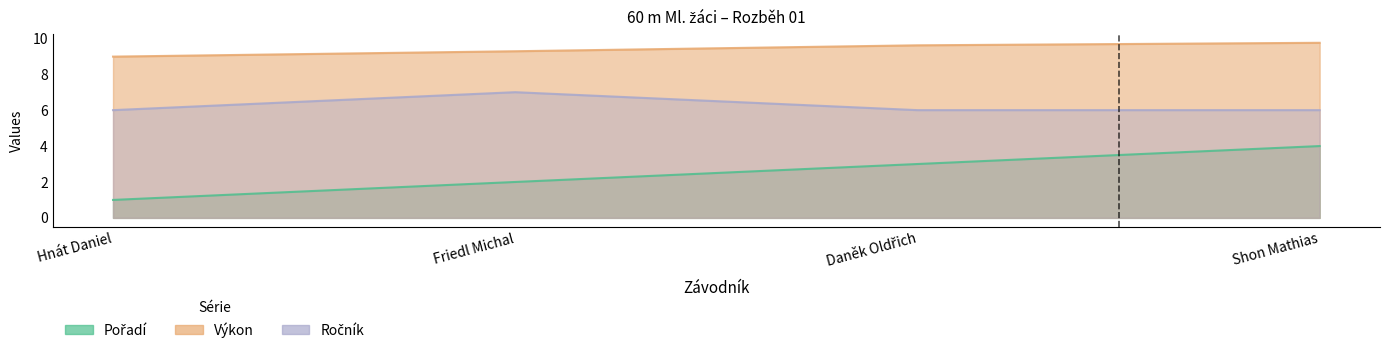

Reading right to left, extract all data points from this chart.

Pořadí: Shon Mathias=4.0	Daněk Oldřich=3.0	Friedl Michal=2.0	Hnát Daniel=1.0
Výkon: Shon Mathias=9.8	Daněk Oldřich=9.6	Friedl Michal=9.3	Hnát Daniel=9.0
Ročník: Shon Mathias=6.0	Daněk Oldřich=6.0	Friedl Michal=7.0	Hnát Daniel=6.0